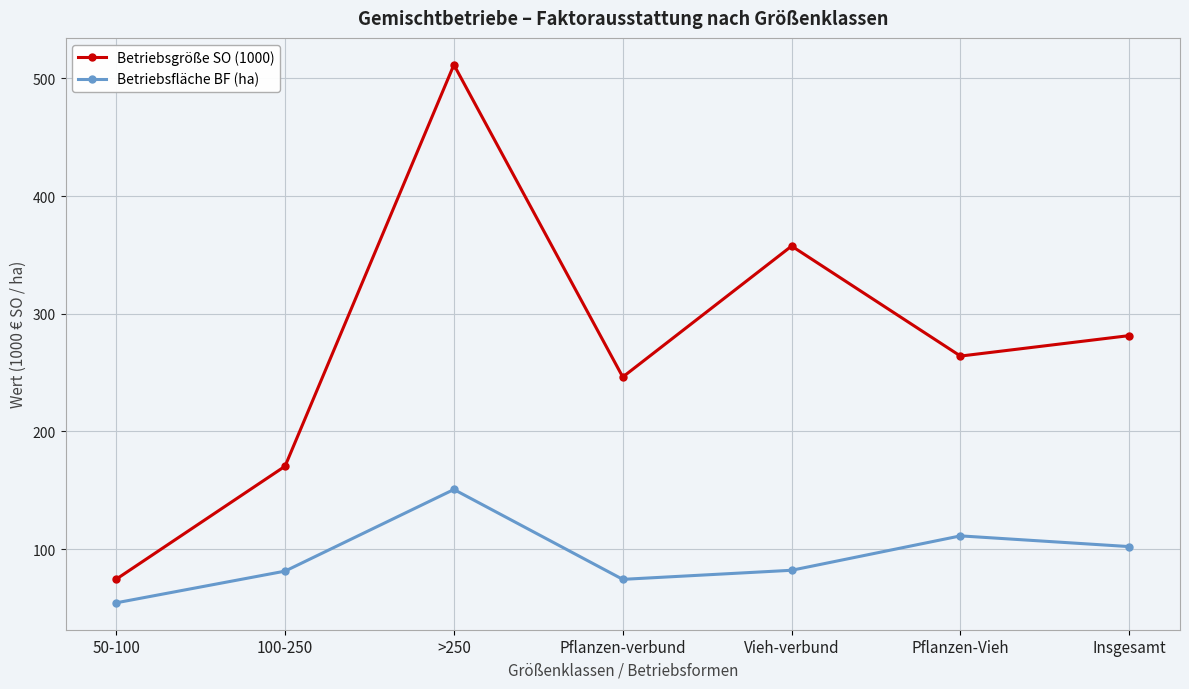

Where is Betriebsgröße SO (1000) nearest to the value 292?

Insgesamt